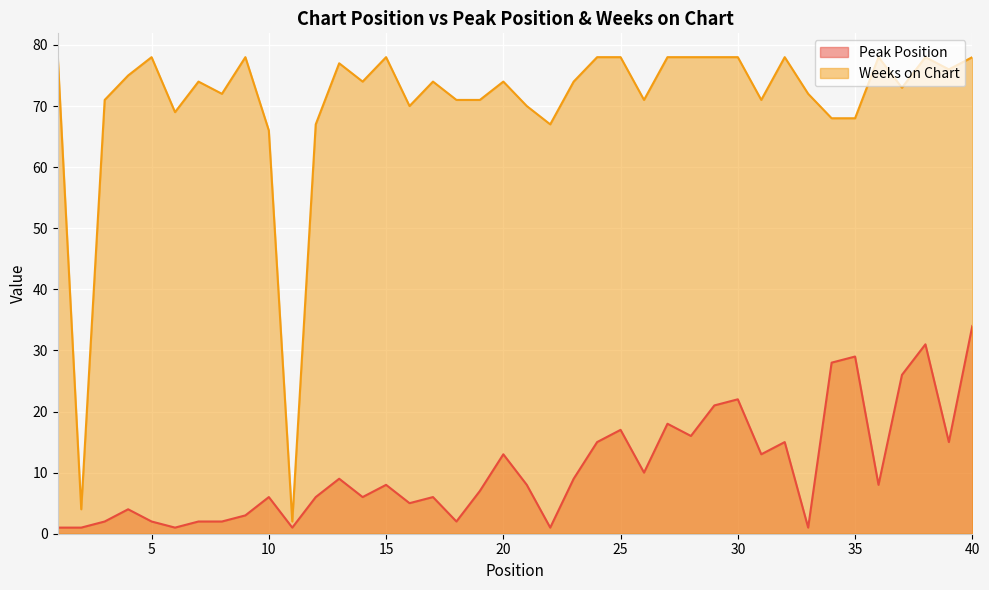

Reading left to right, transcribe all the data shown in this chart.

Peak Position: 1=1	2=1	3=2	4=4	5=2	6=1	7=2	8=2	9=3	10=6	11=1	12=6	13=9	14=6	15=8	16=5	17=6	18=2	19=7	20=13	21=8	22=1	23=9	24=15	25=17	26=10	27=18	28=16	29=21	30=22	31=13	32=15	33=1	34=28	35=29	36=8	37=26	38=31	39=15	40=34
Weeks on Chart: 1=78	2=4	3=71	4=75	5=78	6=69	7=74	8=72	9=78	10=66	11=2	12=67	13=77	14=74	15=78	16=70	17=74	18=71	19=71	20=74	21=70	22=67	23=74	24=78	25=78	26=71	27=78	28=78	29=78	30=78	31=71	32=78	33=72	34=68	35=68	36=78	37=73	38=78	39=76	40=78